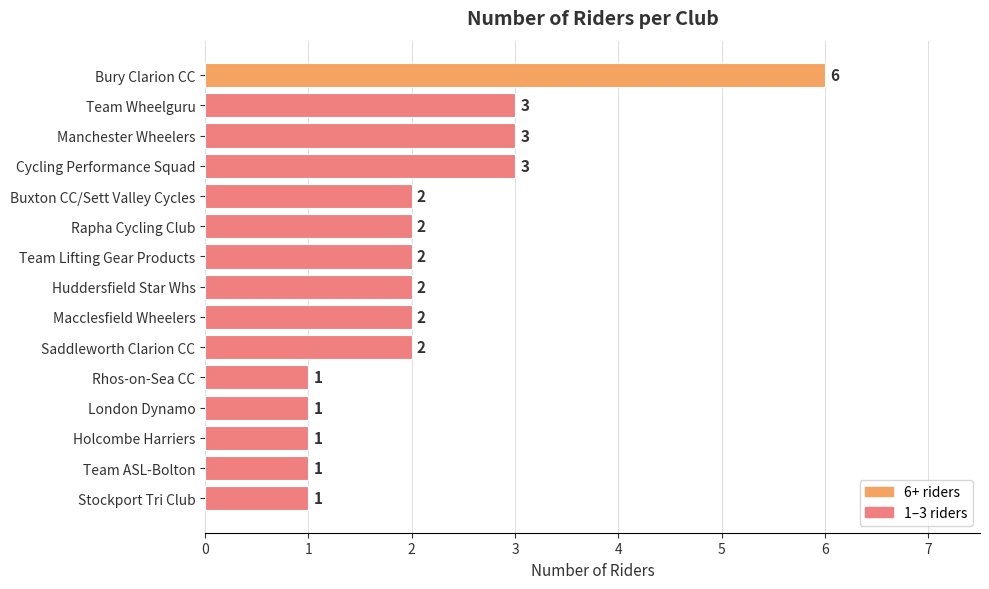

How many bars are there in total?

15